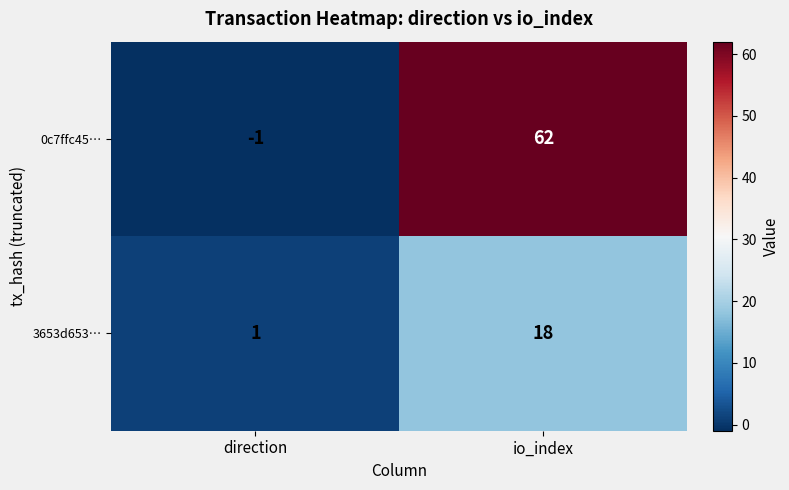

Which series has the largest total across all categories?

0c7ffc45…